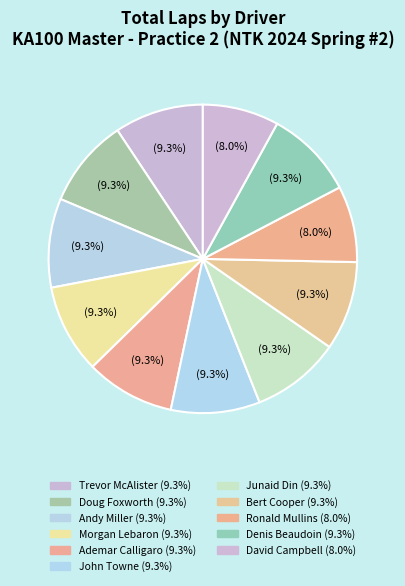

Combined, what portion of the pie is David Campbell and Junaid Din?

17.3%